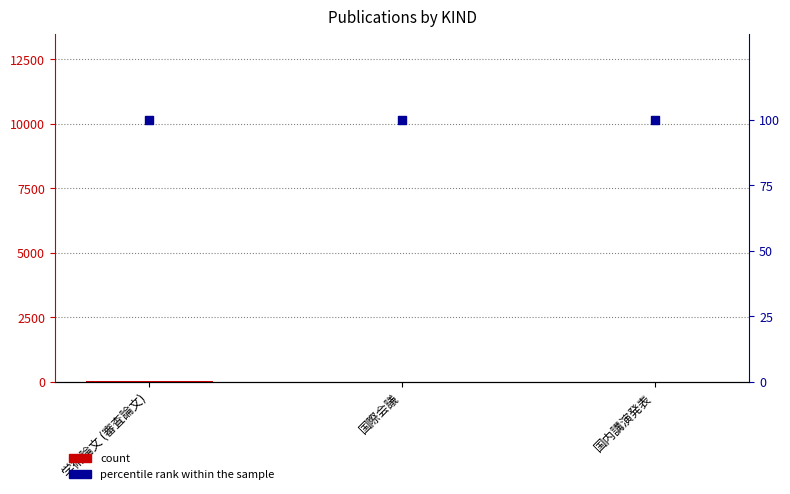

What are all the series names shown in the legend?

count, percentile rank within the sample